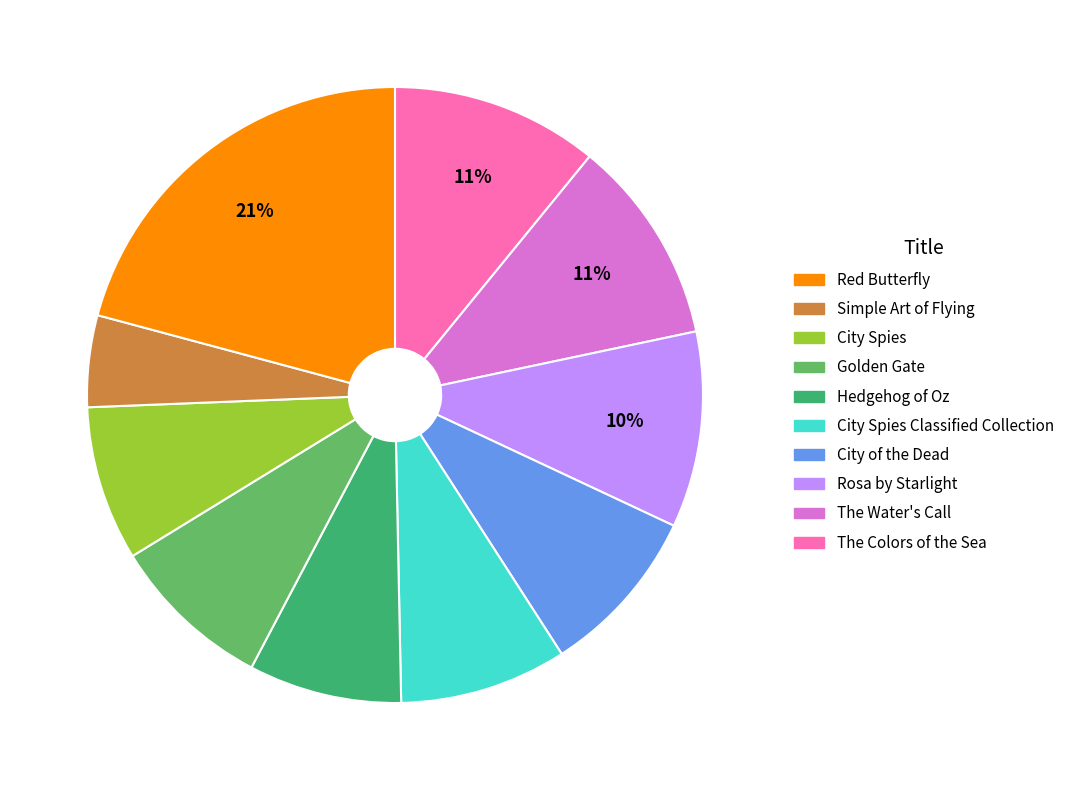

Does any single category account for the majority?

No